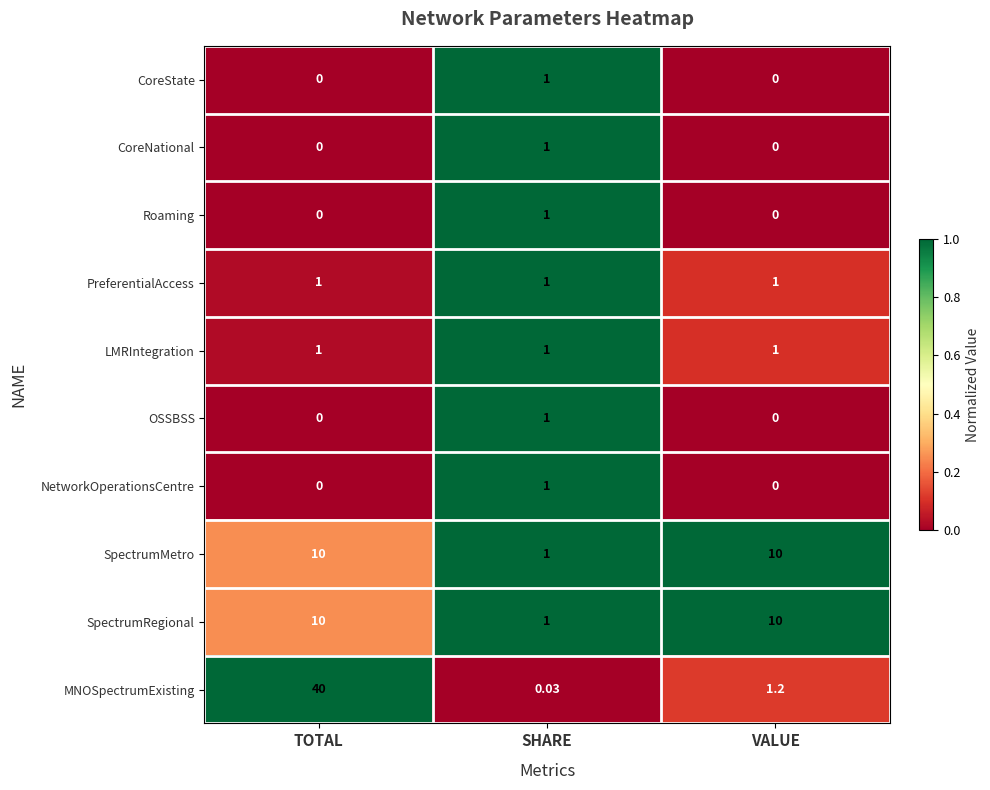

At which label is MNOSpectrumExisting closest to 20?

VALUE